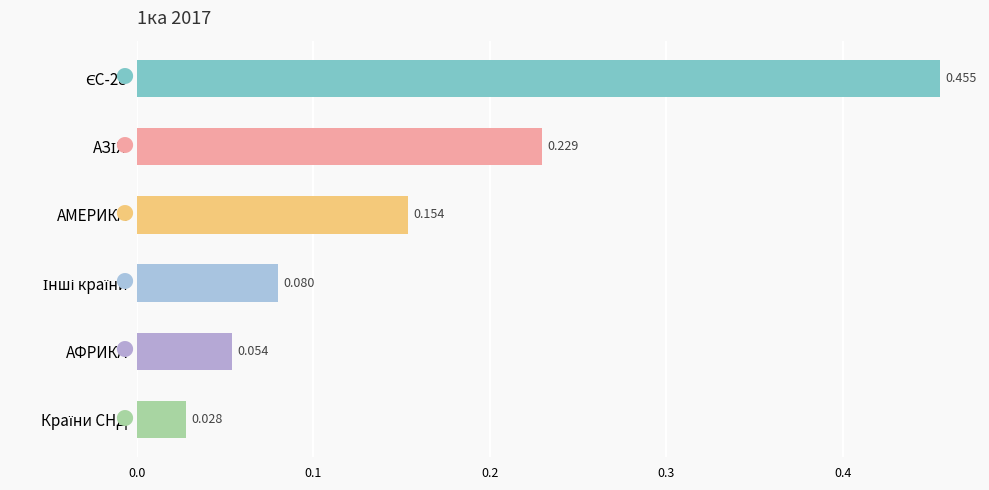

What is the label of the 2nd bar from the bottom?

АФРИКА